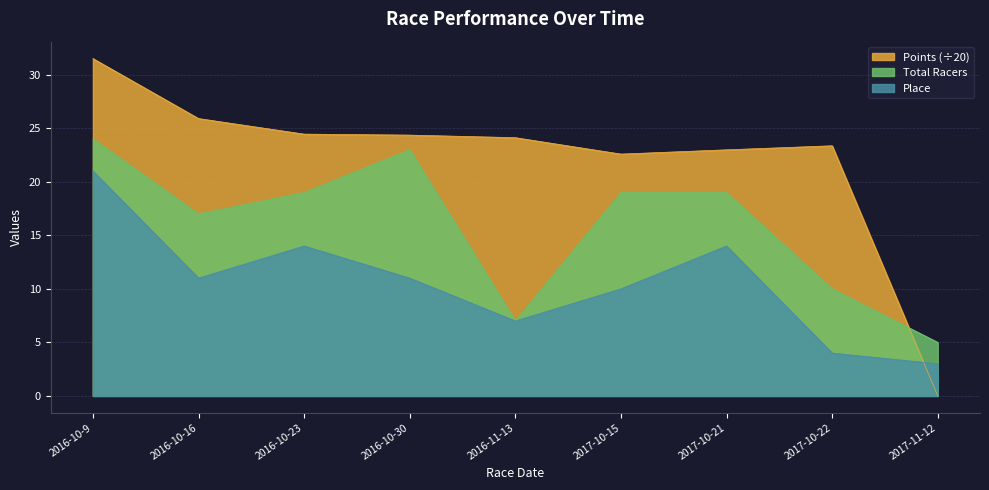

The Total Racers series shows 10.6 at 2016-10-23. True or false?

False